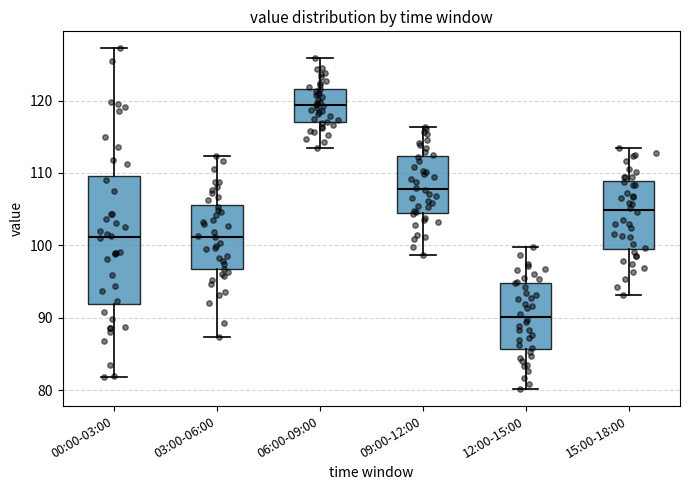

Reading left to right, transcribe this box plot: for each box, give where its median line is, the range the box spans, and where its two whiskers end, as read against the y-axis. The values are not printed on the chart, so give them approximately, as read against the axis.

00:00-03:00: median 101, box 92 to 110, whiskers 82 to 127
03:00-06:00: median 101, box 97 to 106, whiskers 87 to 112
06:00-09:00: median 119, box 117 to 122, whiskers 114 to 126
09:00-12:00: median 108, box 105 to 112, whiskers 99 to 116
12:00-15:00: median 90, box 86 to 95, whiskers 80 to 100
15:00-18:00: median 105, box 99 to 109, whiskers 93 to 114